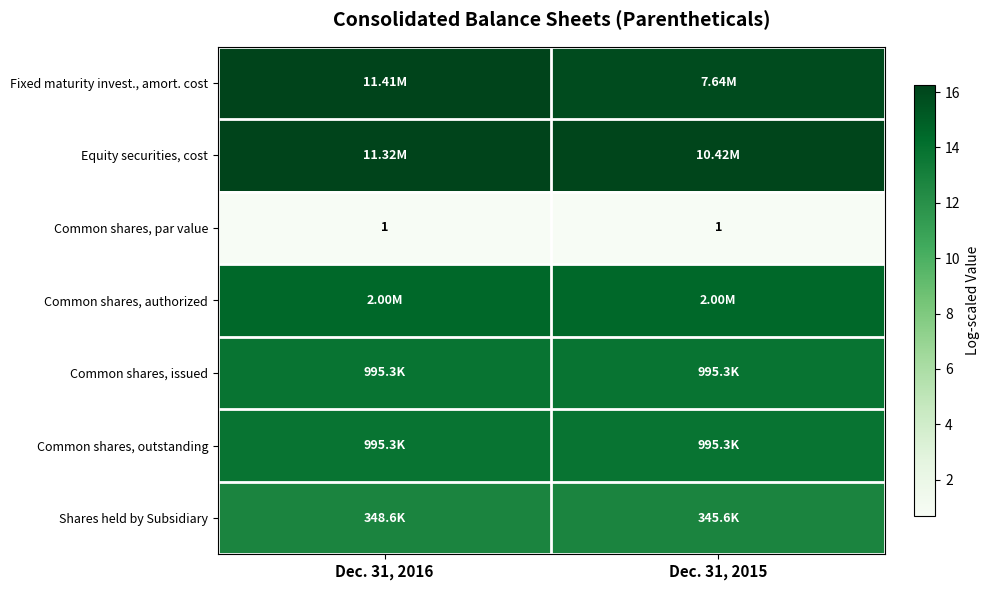

What is the difference between the highest and lowest values at Dec. 31, 2016?

15.6